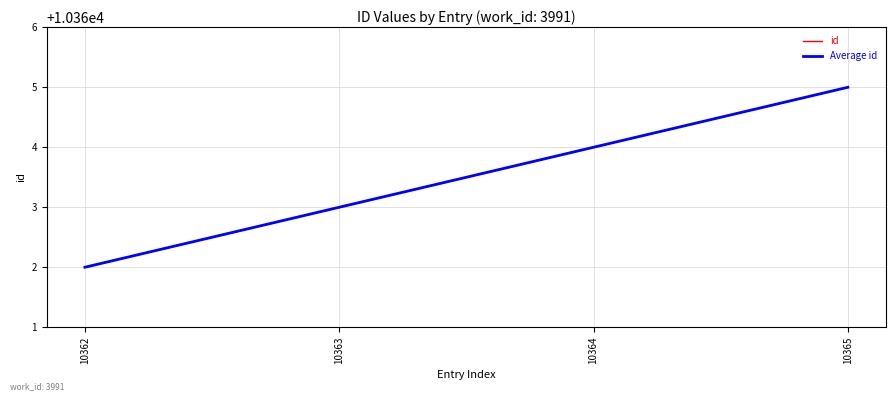

Does the chart display data point markers on the line(s)?

No